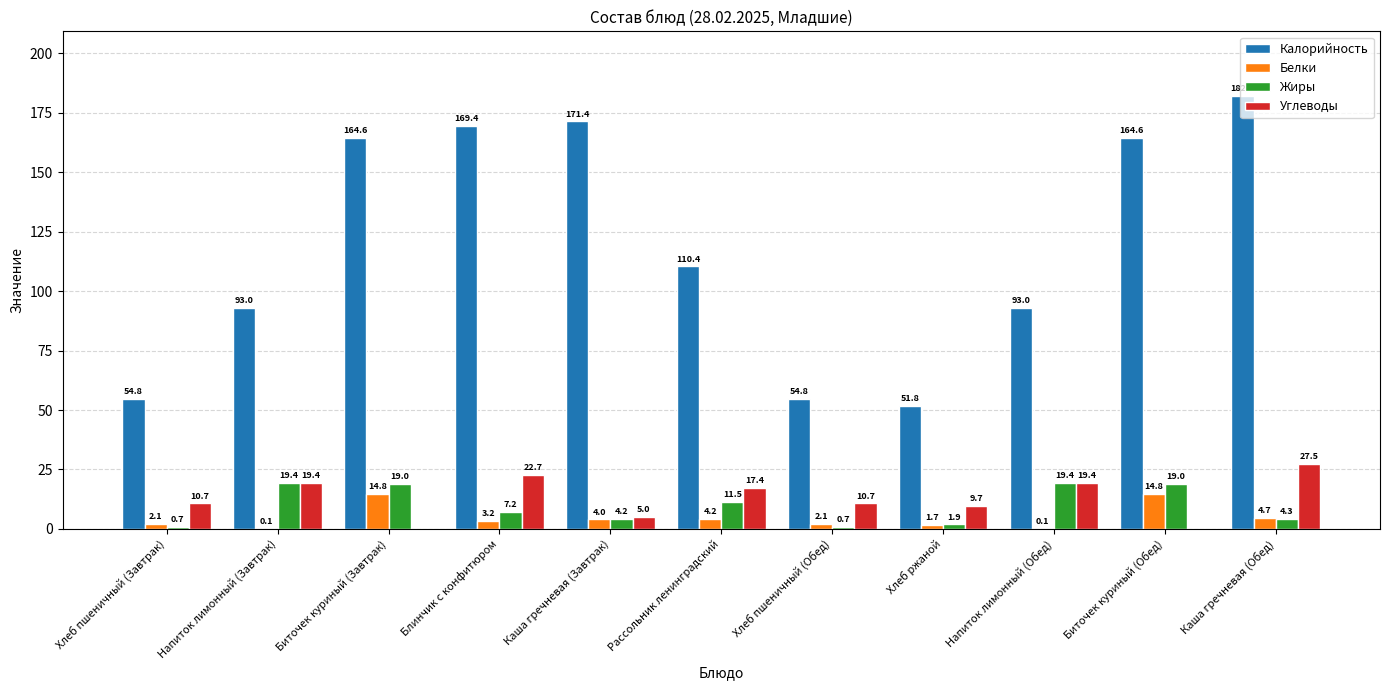

The value of Жиры at Рассольник ленинградский is 18.0. True or false?

False